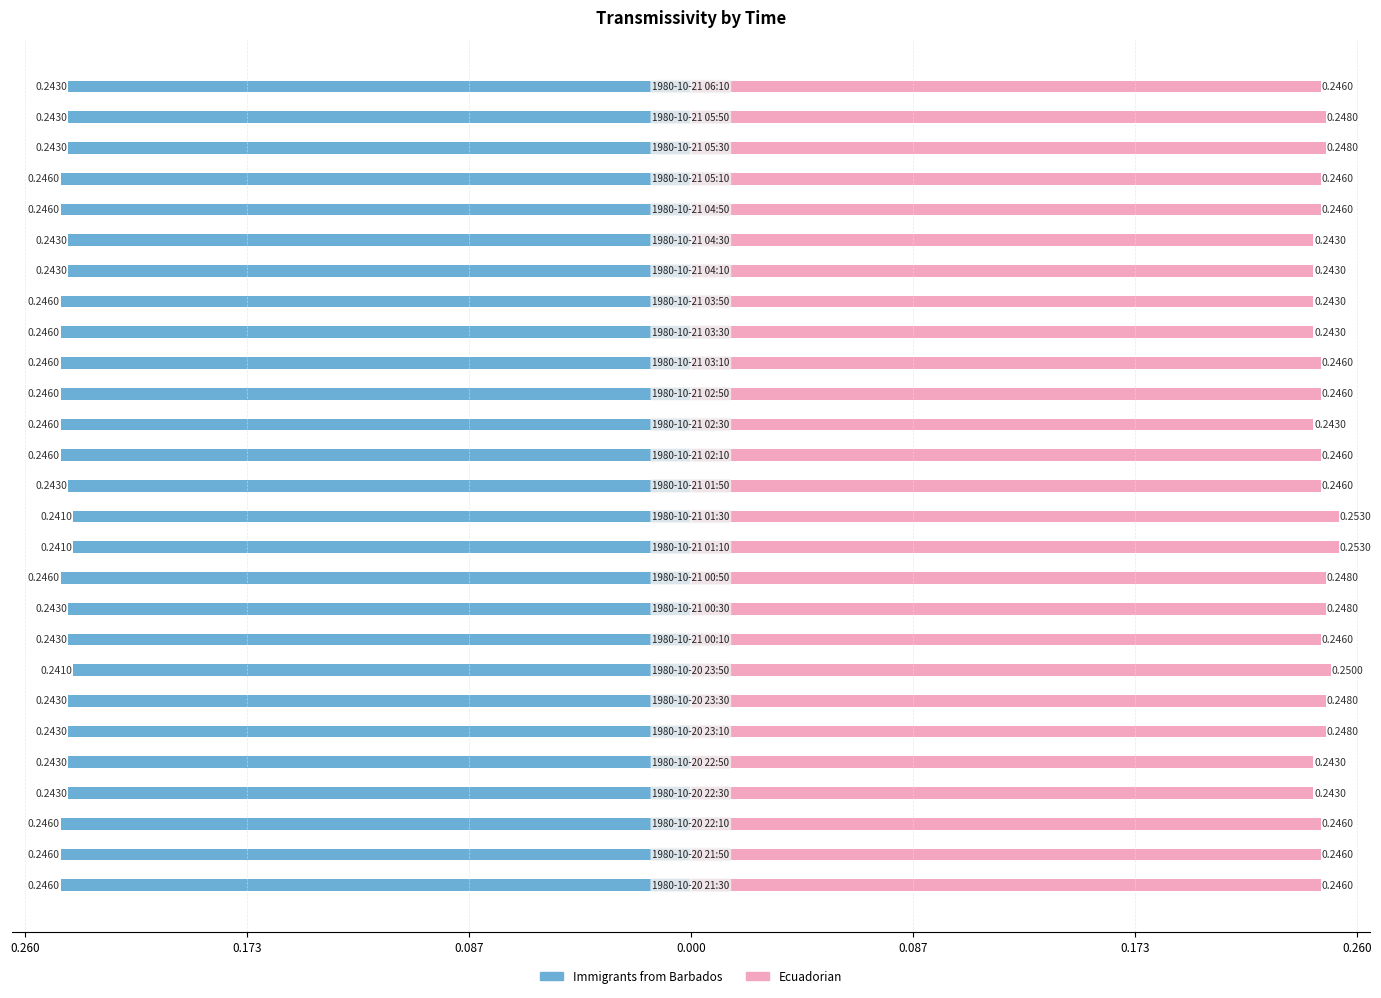

The value of Ecuadorian at 12 is 0.1. True or false?

False